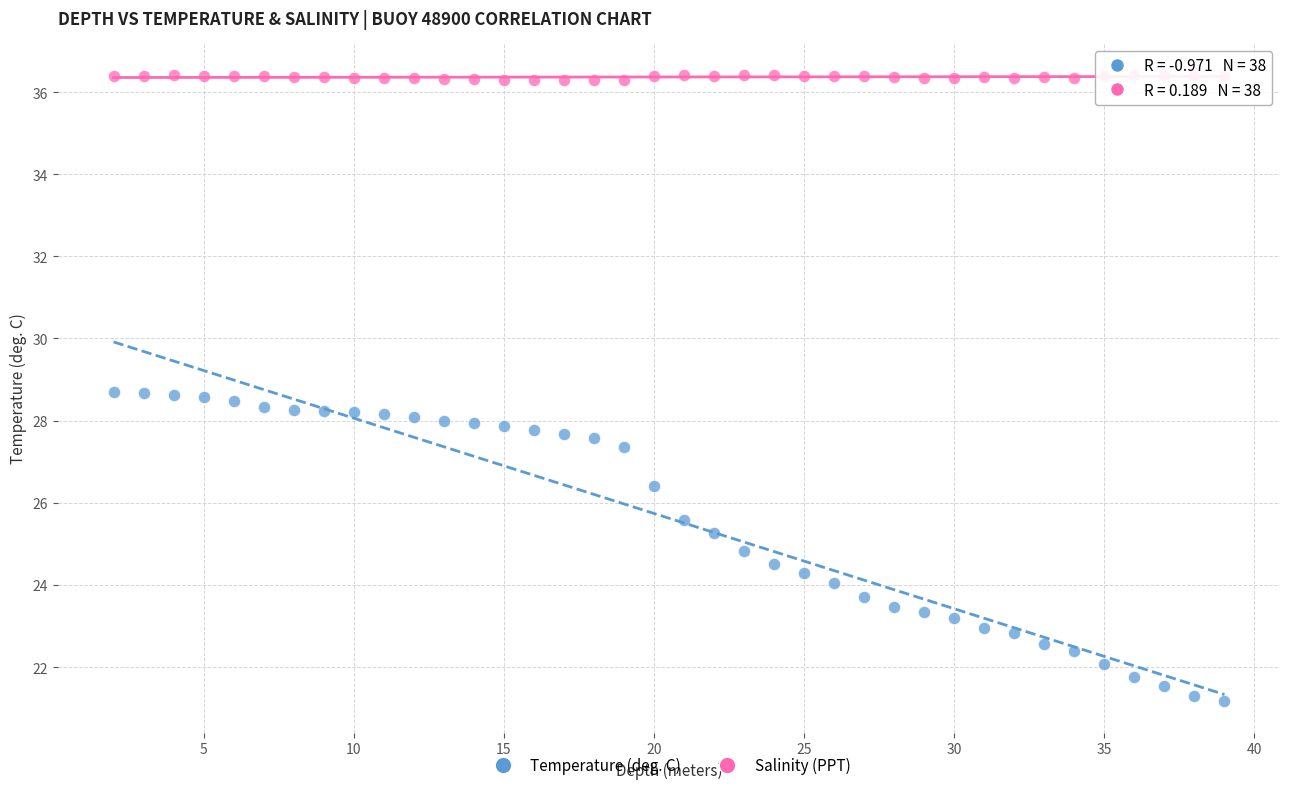

Which series reaches the minimum Y coordinate?

Temperature (deg. C)